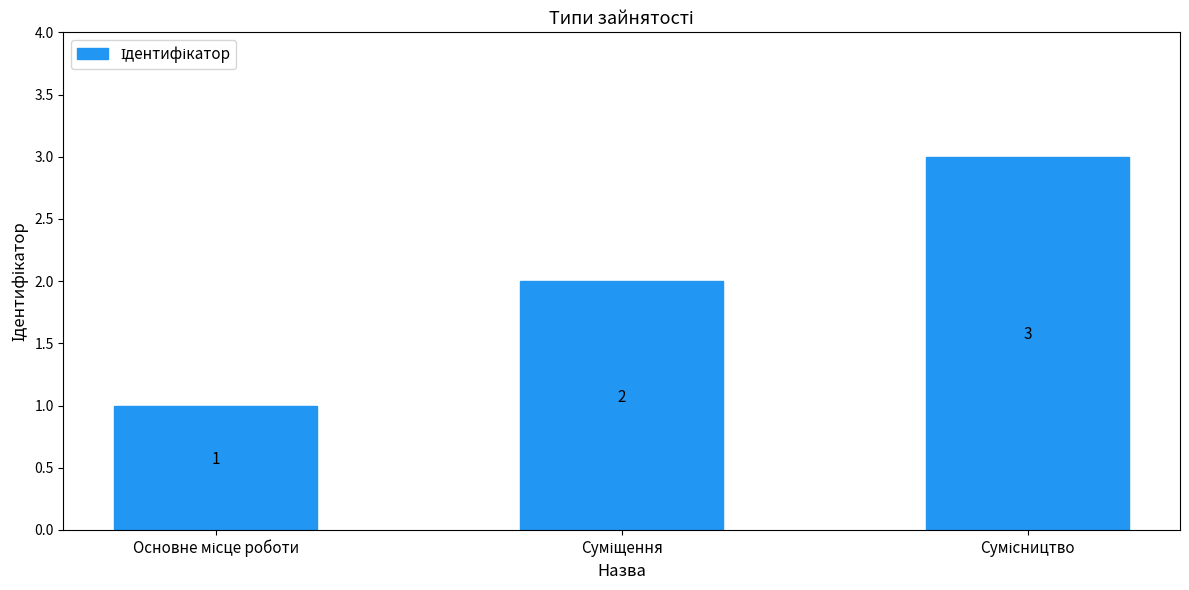

Count the values in the range 1 to 3.

3